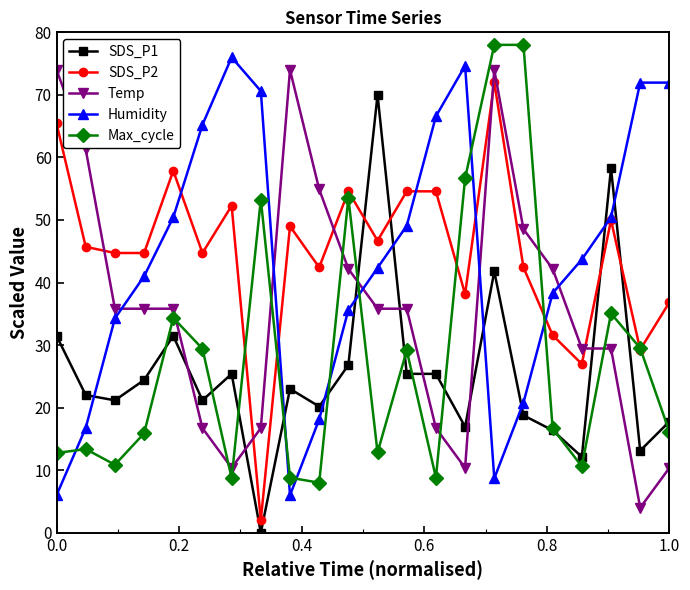

What is the highest value of the Temp series?

74.0